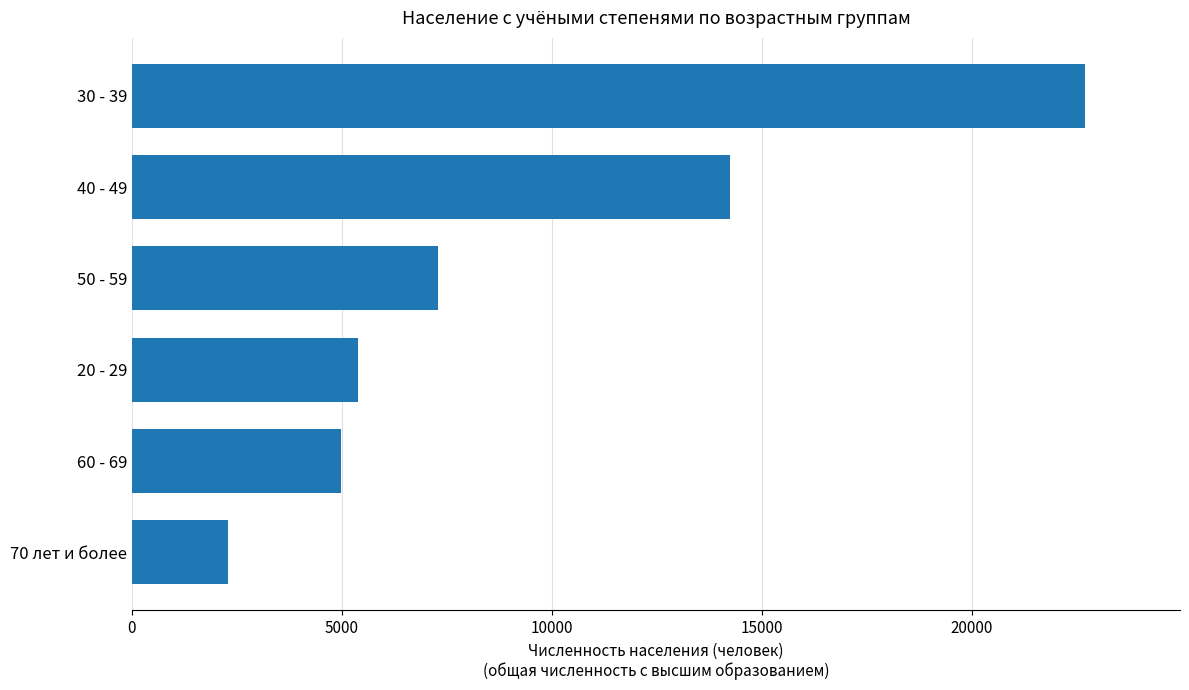

List the labels in order of value, smallest first.

70 лет и более, 60 - 69, 20 - 29, 50 - 59, 40 - 49, 30 - 39